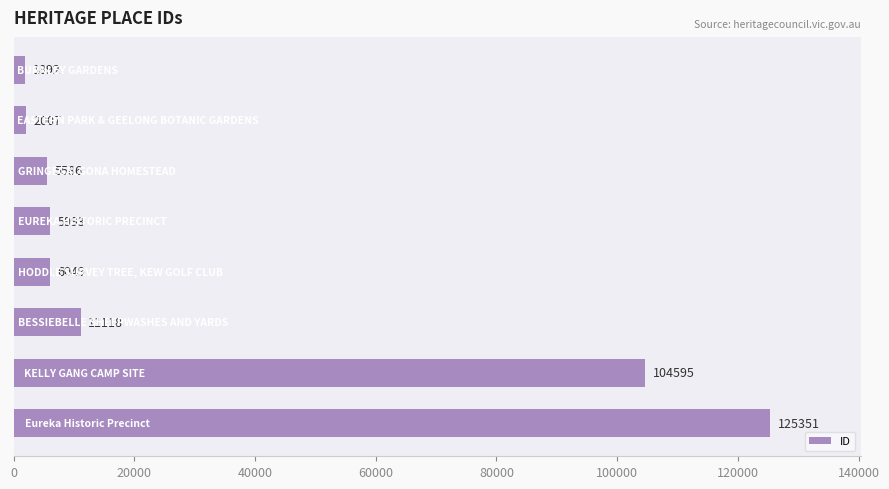

How many series are shown in this chart?

1